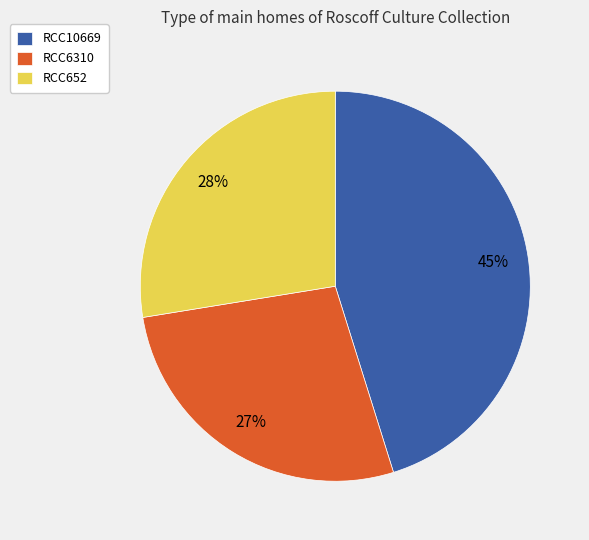

Do RCC10669 and RCC652 together represent more than half of the pie?

Yes